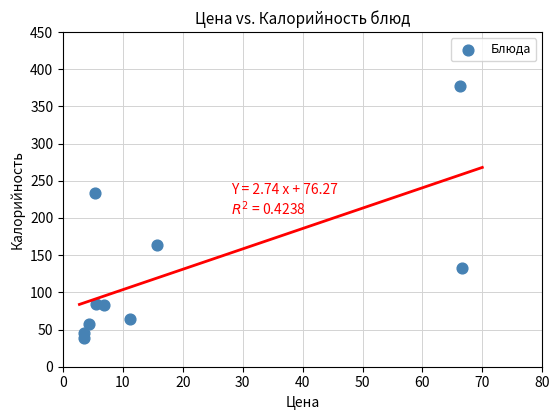

What Y value in the scatter plot is closest to 208?

233.0